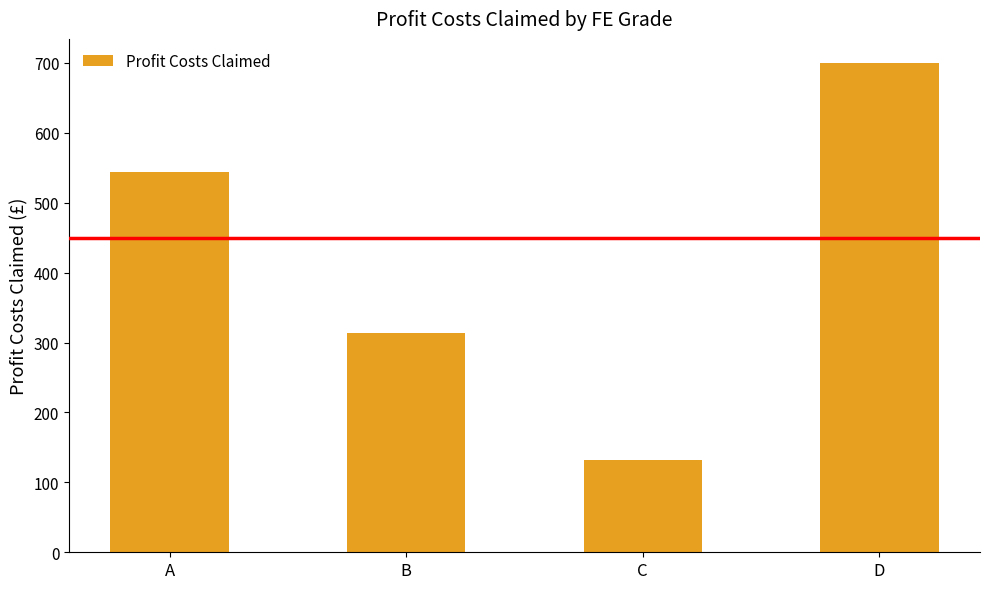

At which label is the value closest to 415?

B